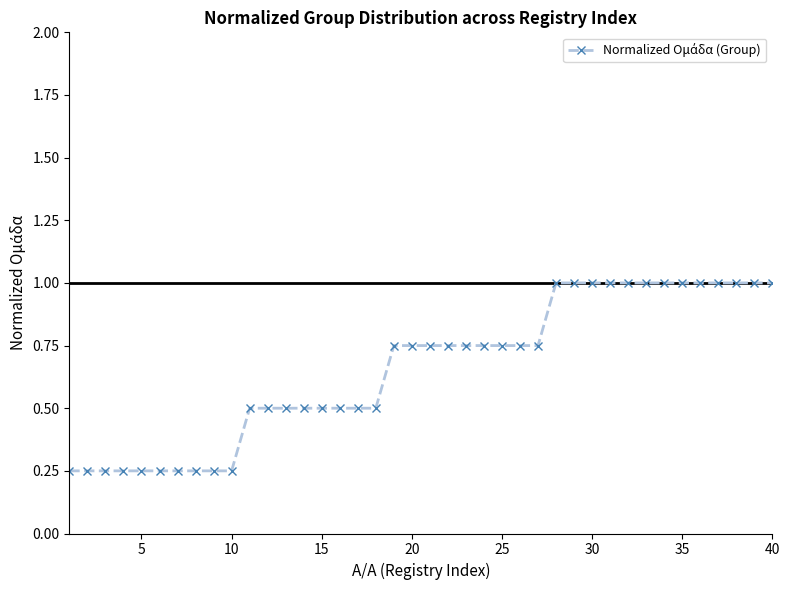

What is the greatest value displayed?

1.0